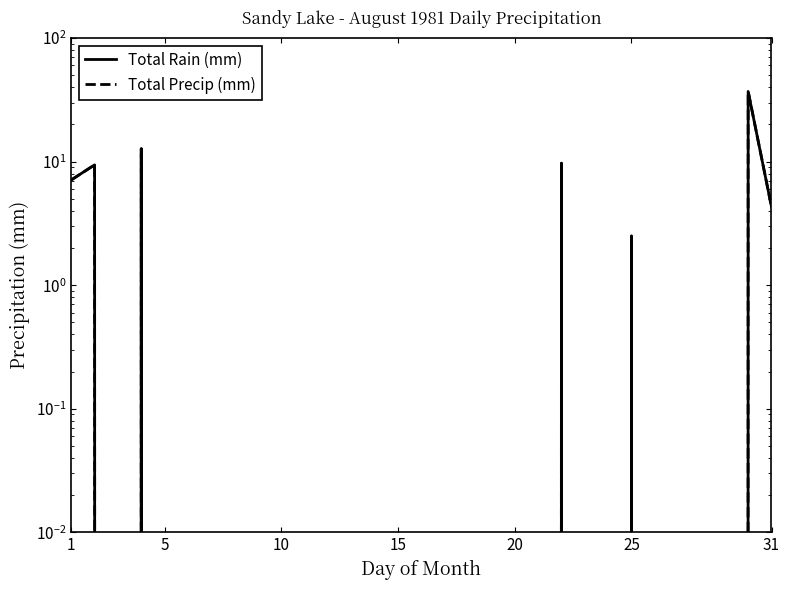

How many values in Total Rain (mm) are above zero?

7